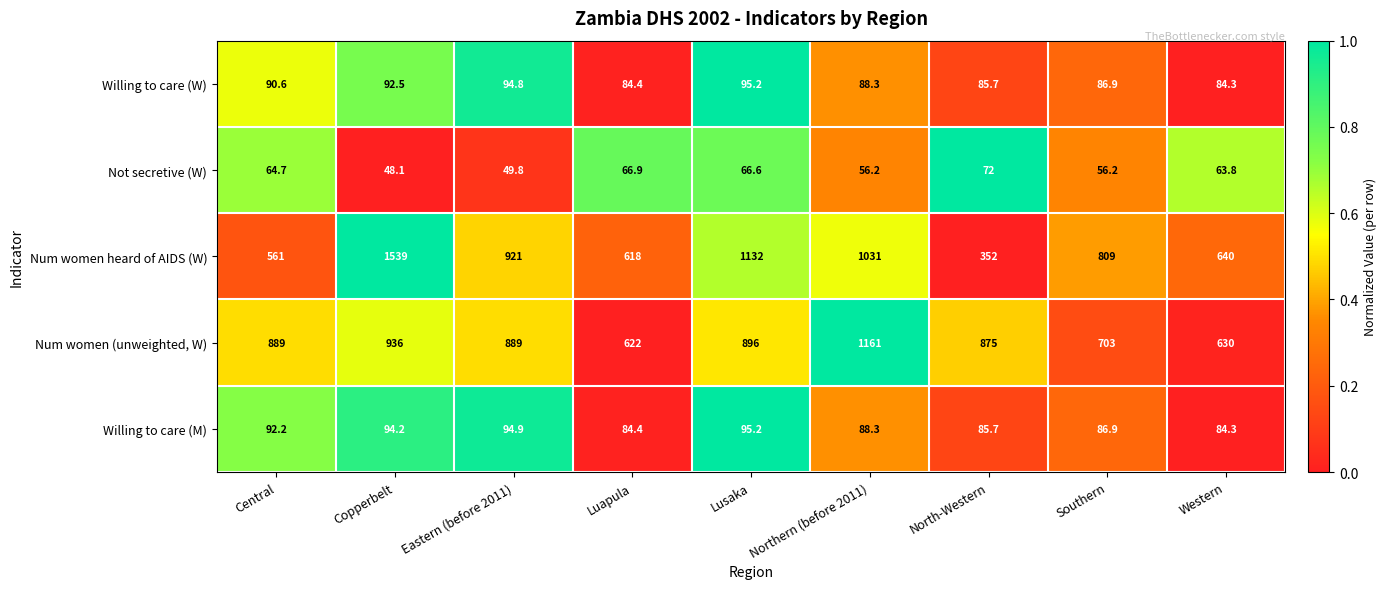

The value of Willing to care (W) at North-Western is 135.3. True or false?

False